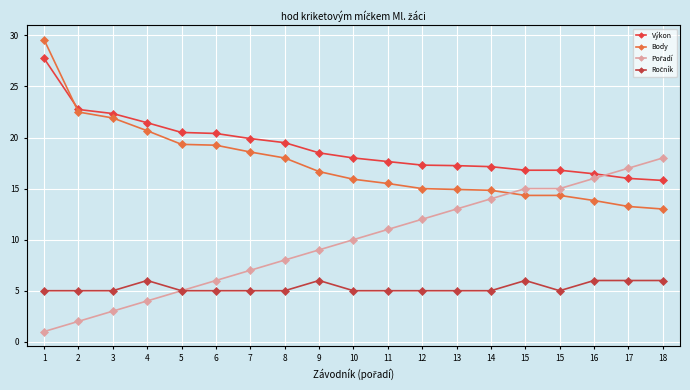

The value of Pořadí at 11 is 11.0. True or false?

True